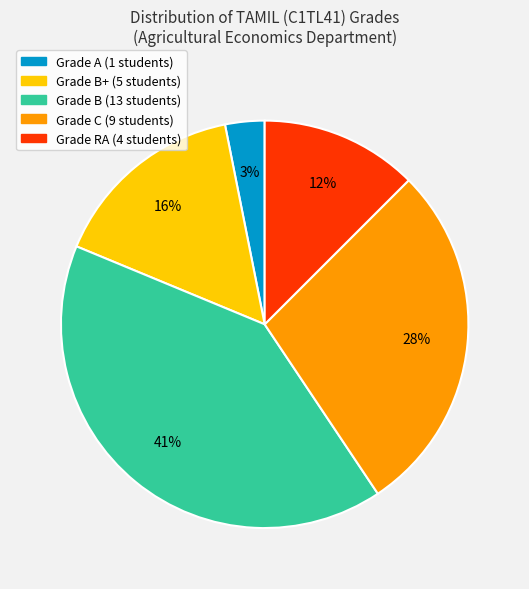

To the nearest percent, what is the average slice percentage?

20%